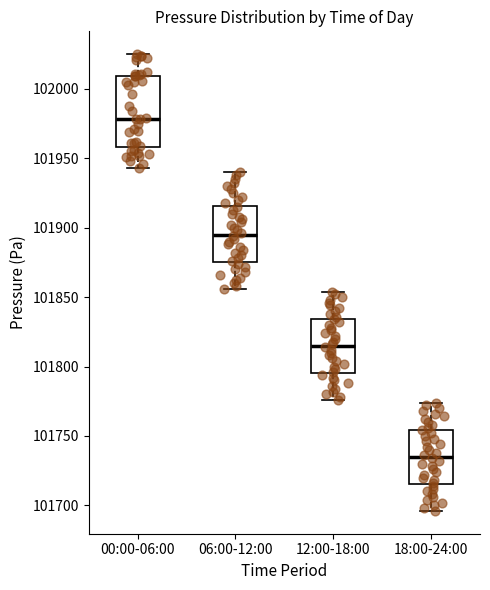

Comparing the boxes themselves (not the whiskers), which one is the tallest?

00:00-06:00